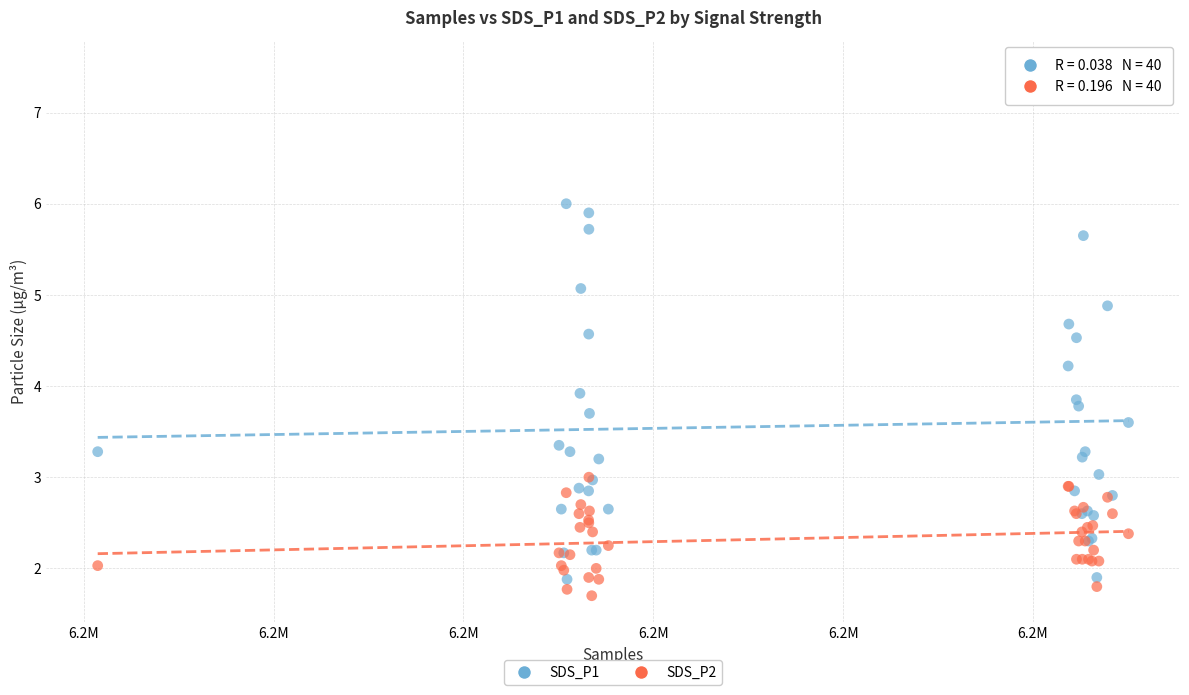

What are all the series names shown in the legend?

SDS_P1, SDS_P2